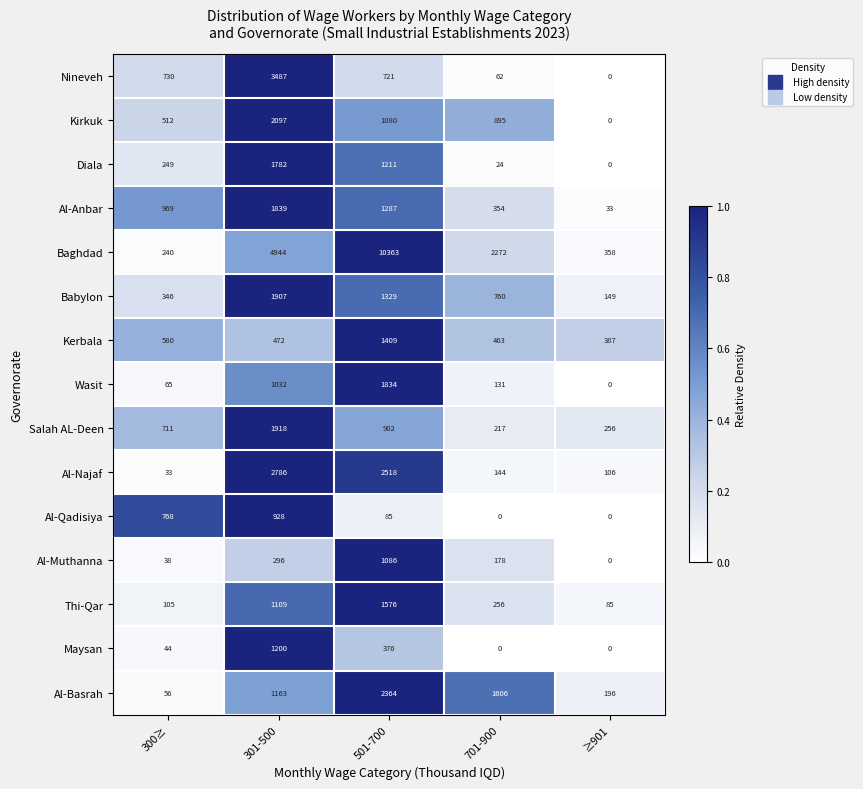

The value of Kirkuk at 501-700 is 1080. True or false?

True